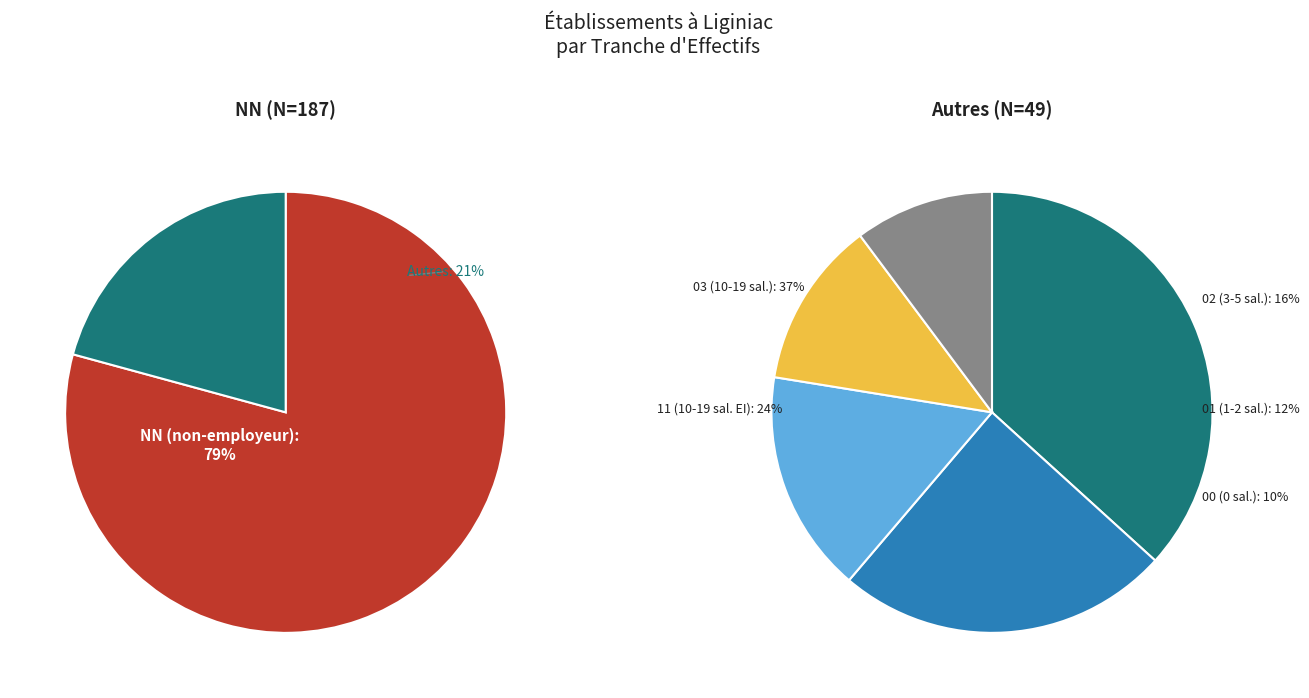

Which slice represents more than half of the pie?

NN